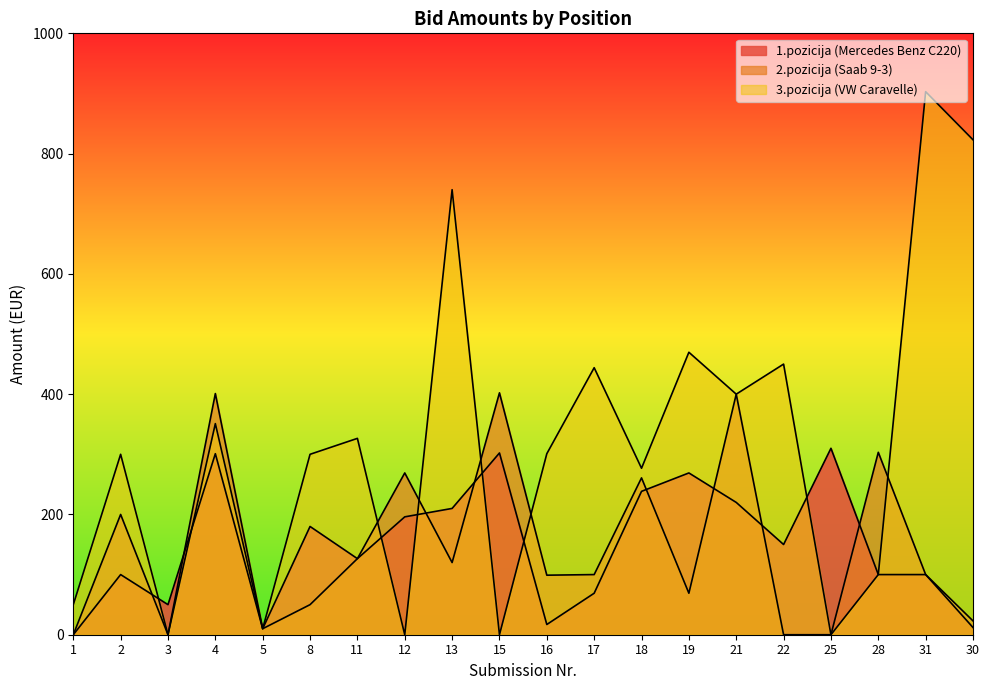

How many lines are shown in the chart?

3